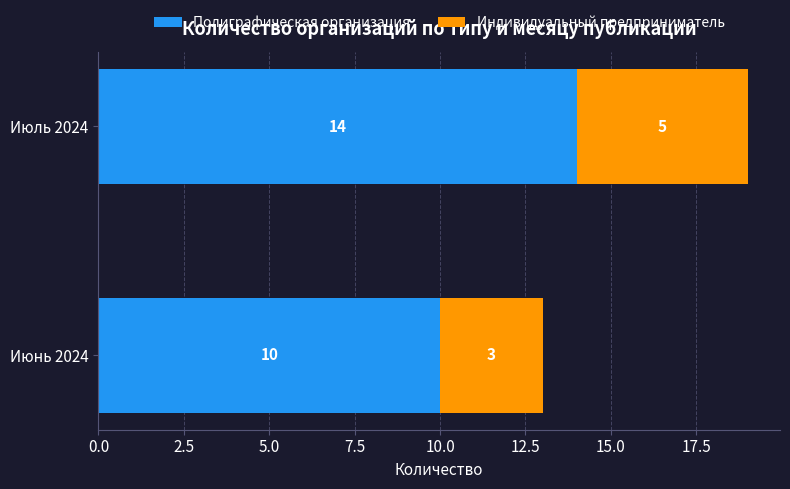

The Полиграфическая организация series shows 2 at Июнь 2024. True or false?

False